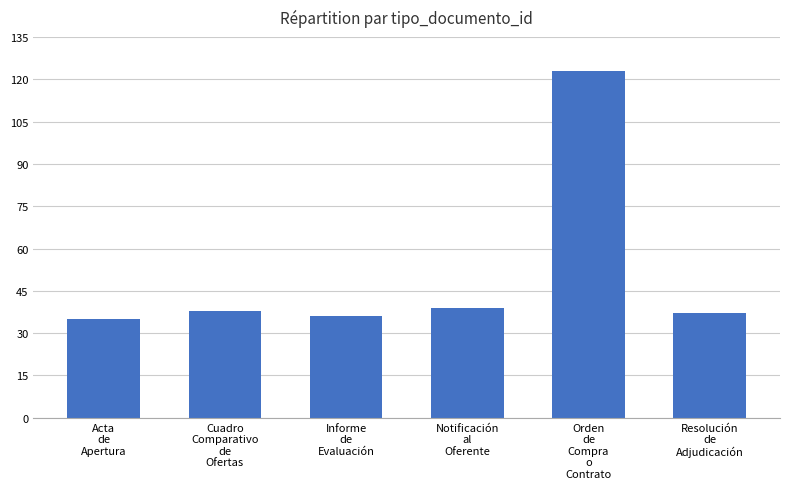

What is the value of the 4th bar from the left?

39